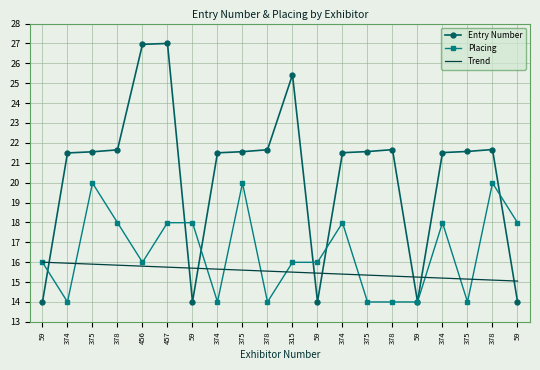

What are all the series names shown in the legend?

Entry Number, Placing, Trend